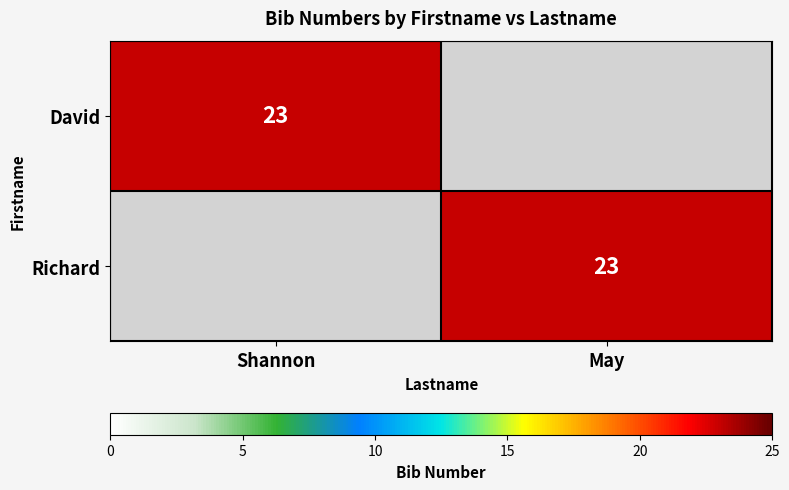

Is it true that Richard equals 39 at May?

False